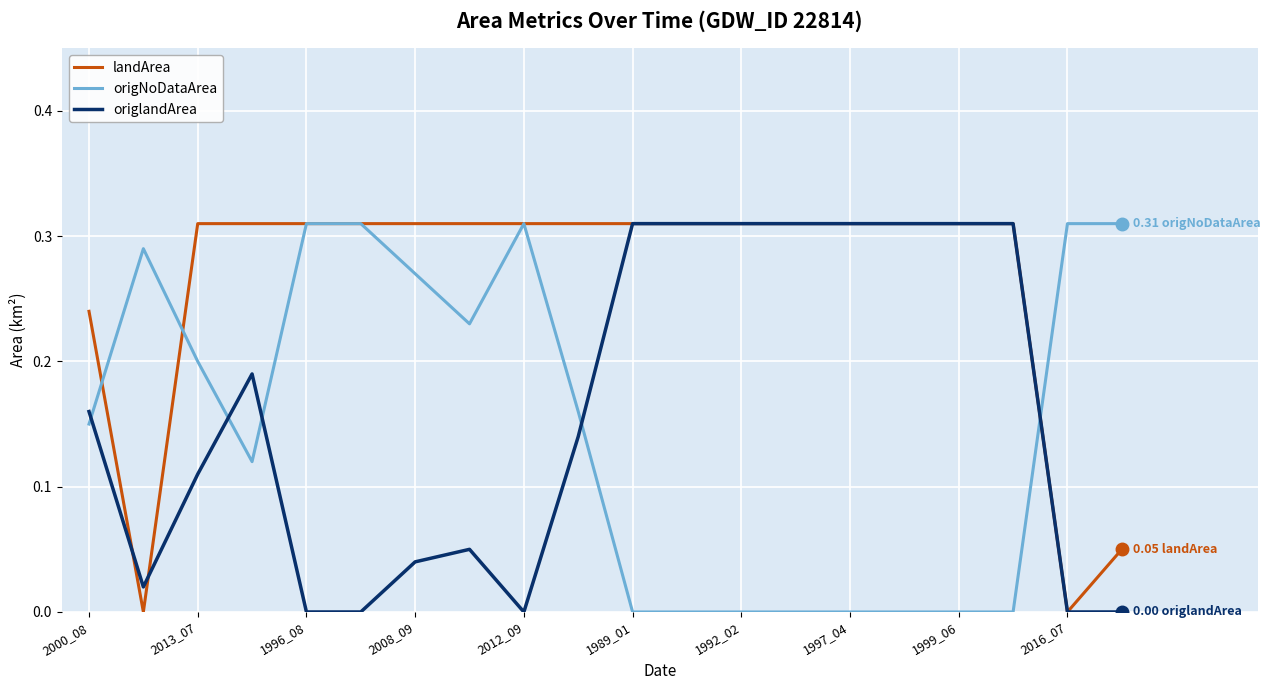

Which series has the largest total across all categories?

landArea